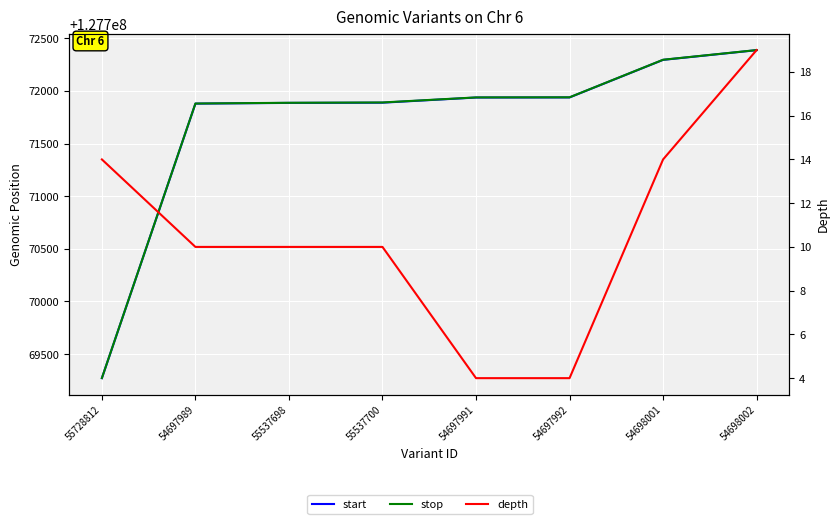

True or false: stop and start intersect in this chart.

False